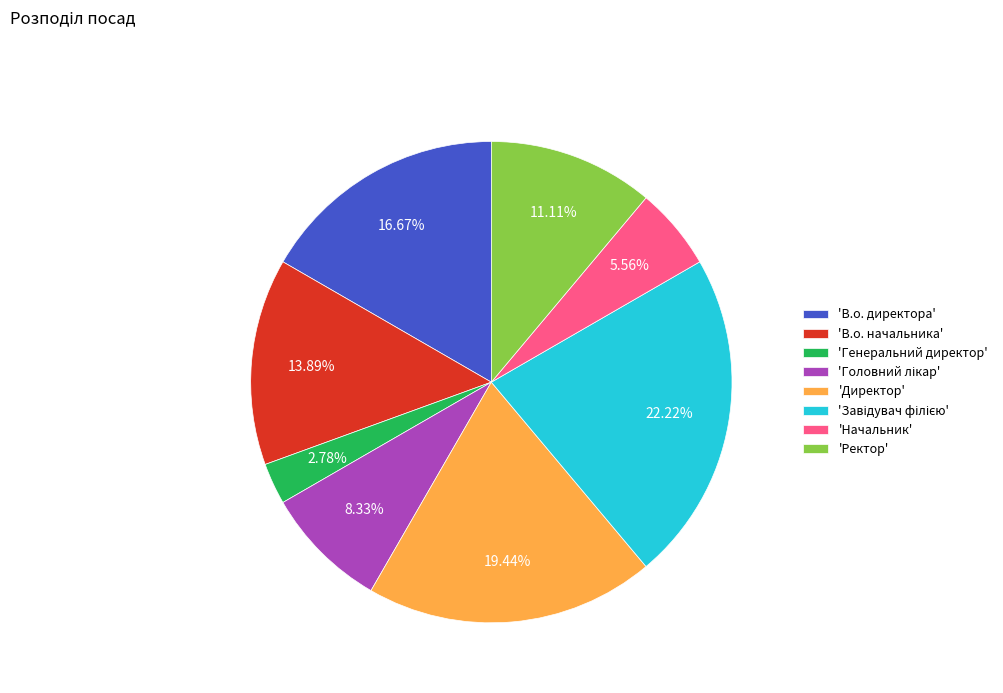

Combined, do 'В.о. начальника' and 'Директор' account for over 50%?

No